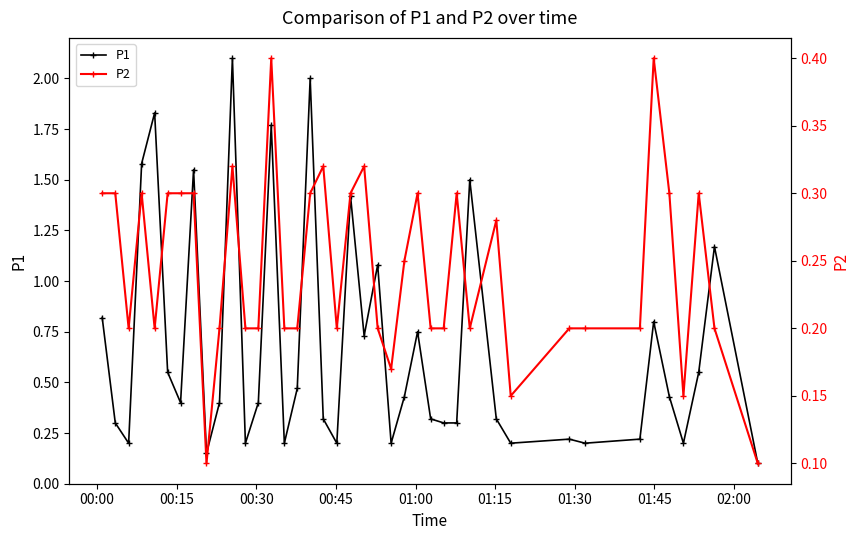

True or false: P1 and P2 cross at least once.

False